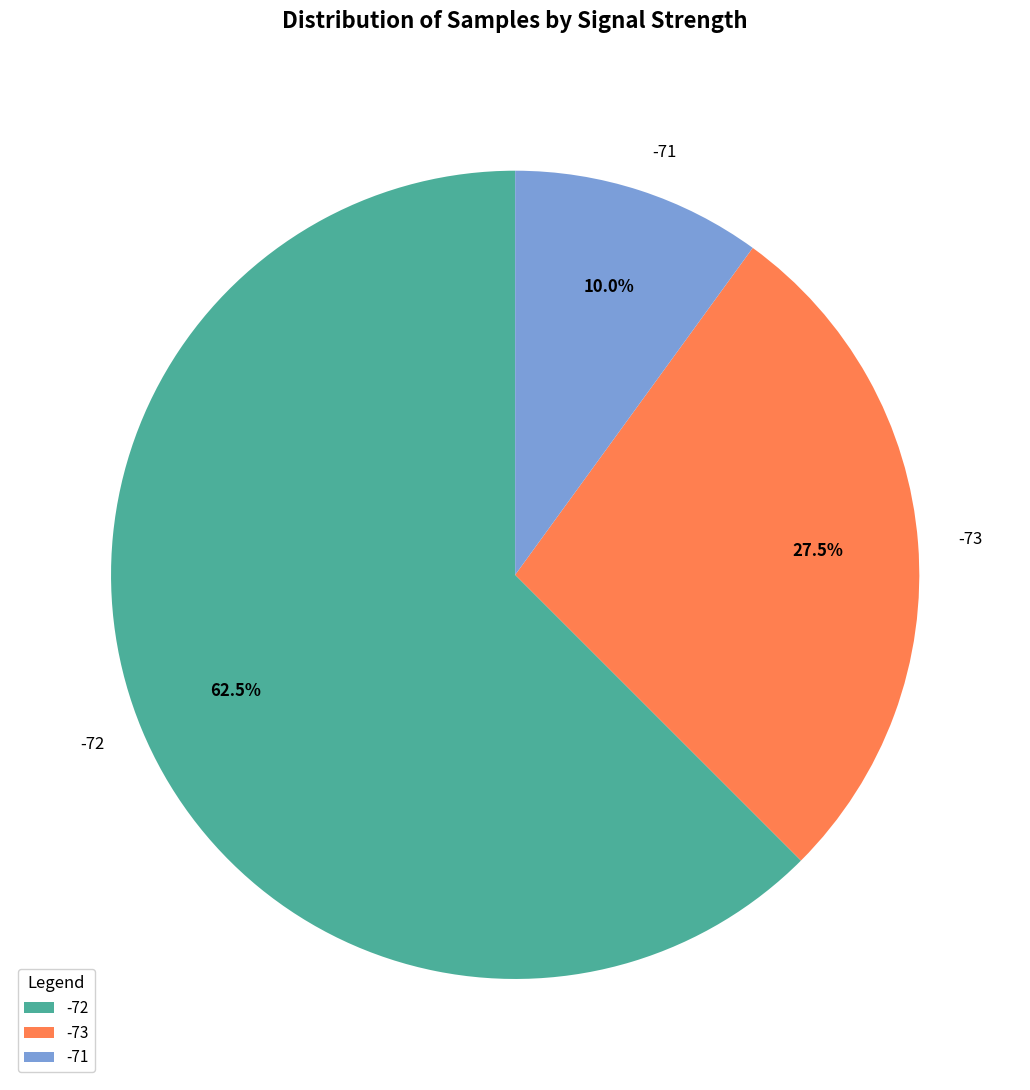

Is the sum of -71 and -72 greater than half?

Yes